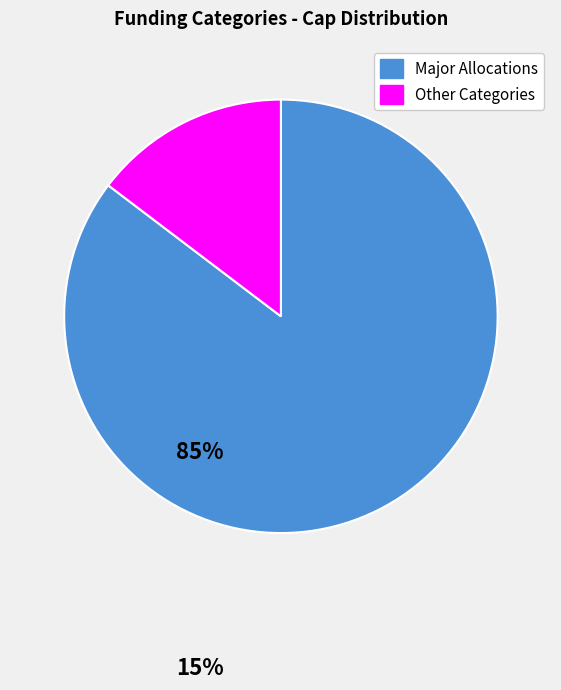

Is there a majority slice in this chart?

Yes